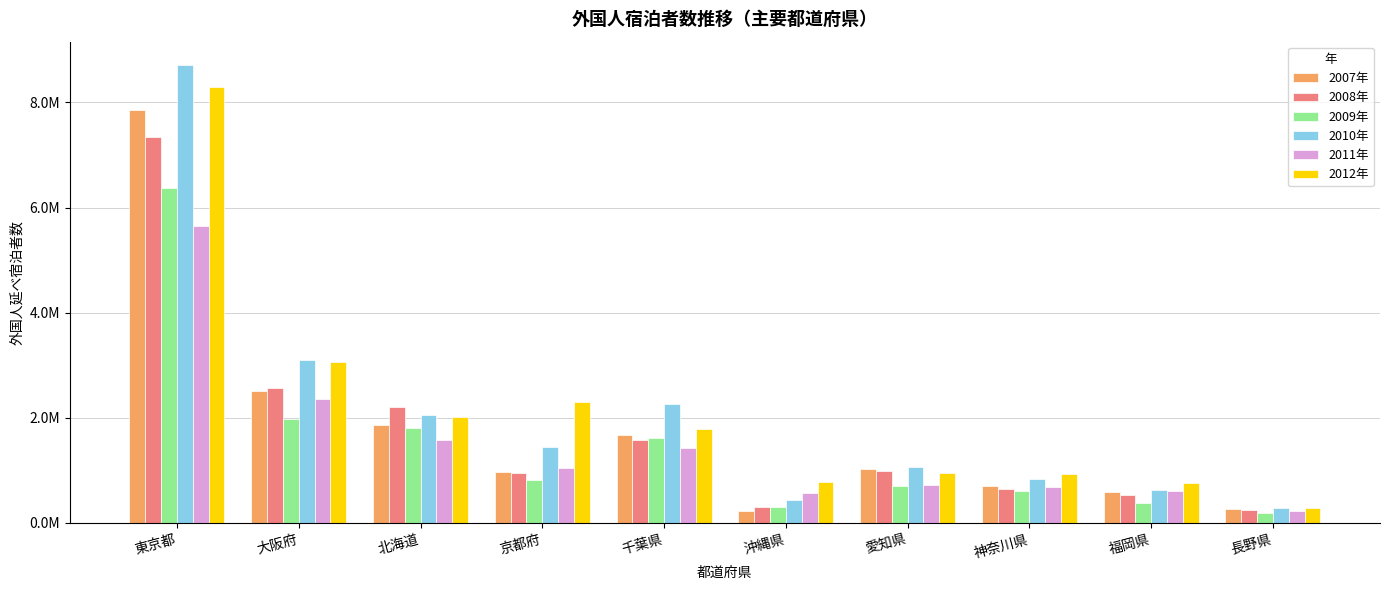

Are the bars grouped side by side (vs. stacked)?

Yes